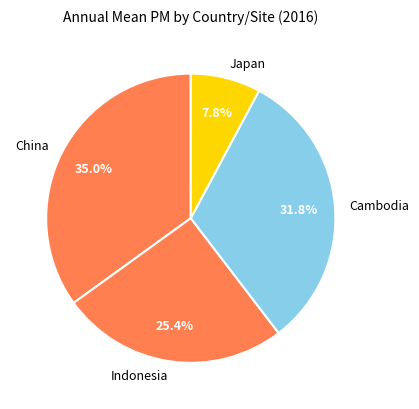

To the nearest percent, what is the difference between the largest and smallest slice percentages?

27%